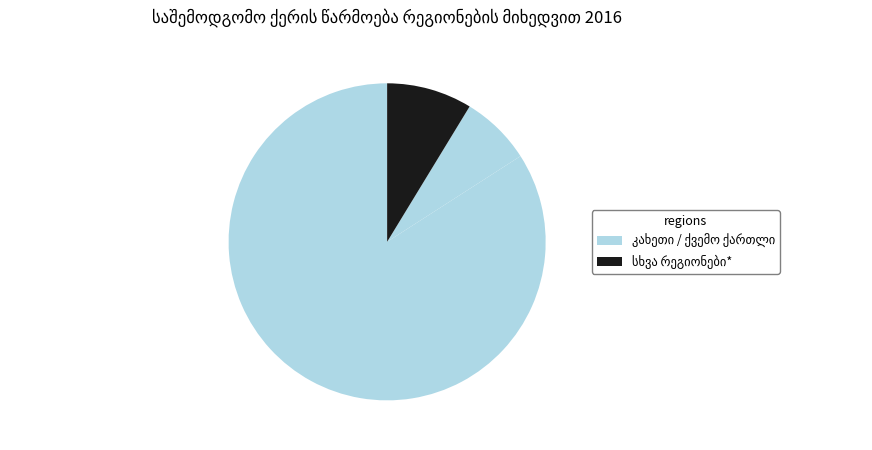

What is the smallest slice in the pie chart?

ქვემო ქართლი